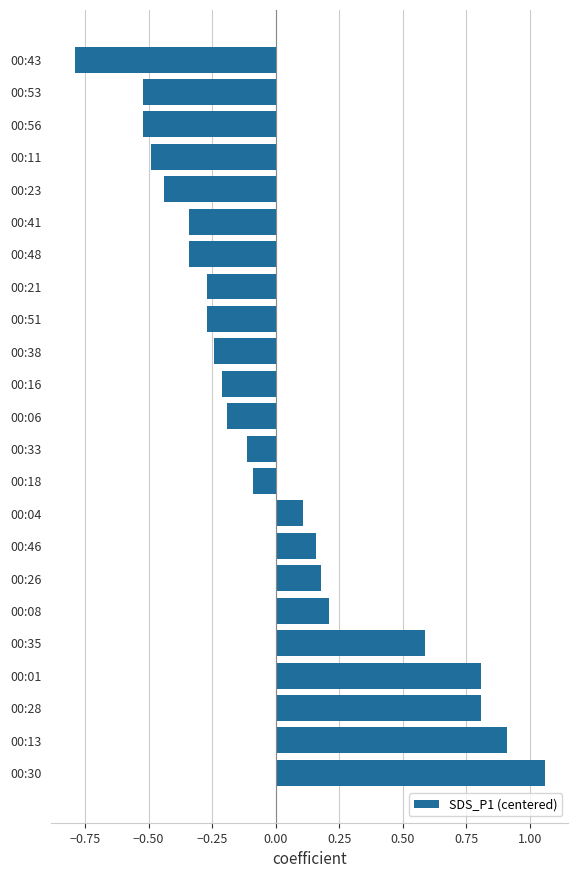

What is the minimum value shown in the chart?

-0.8